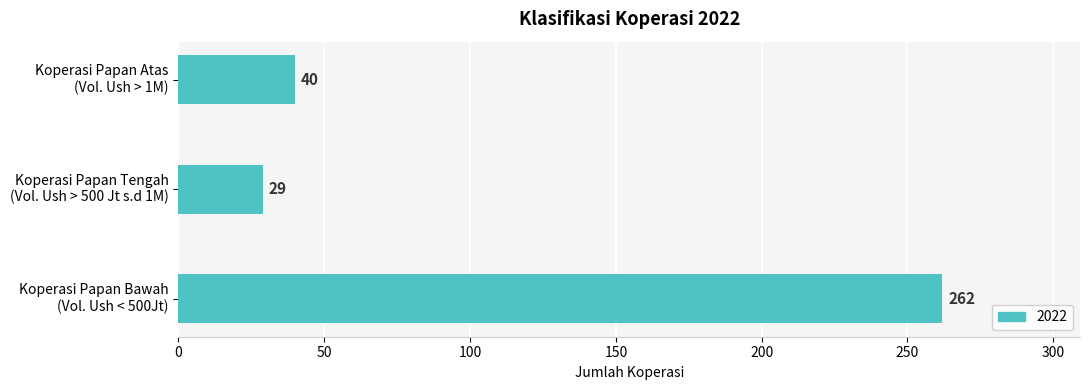

At which category does the chart reach its minimum across all series?

Koperasi Papan Tengah
(Vol. Ush > 500 Jt s.d 1M)